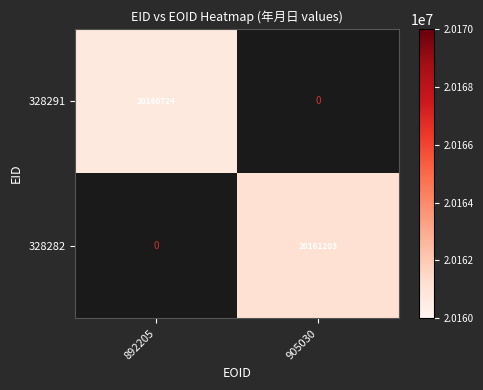

The value of 328291 at 892205 is 6106252.2. True or false?

False